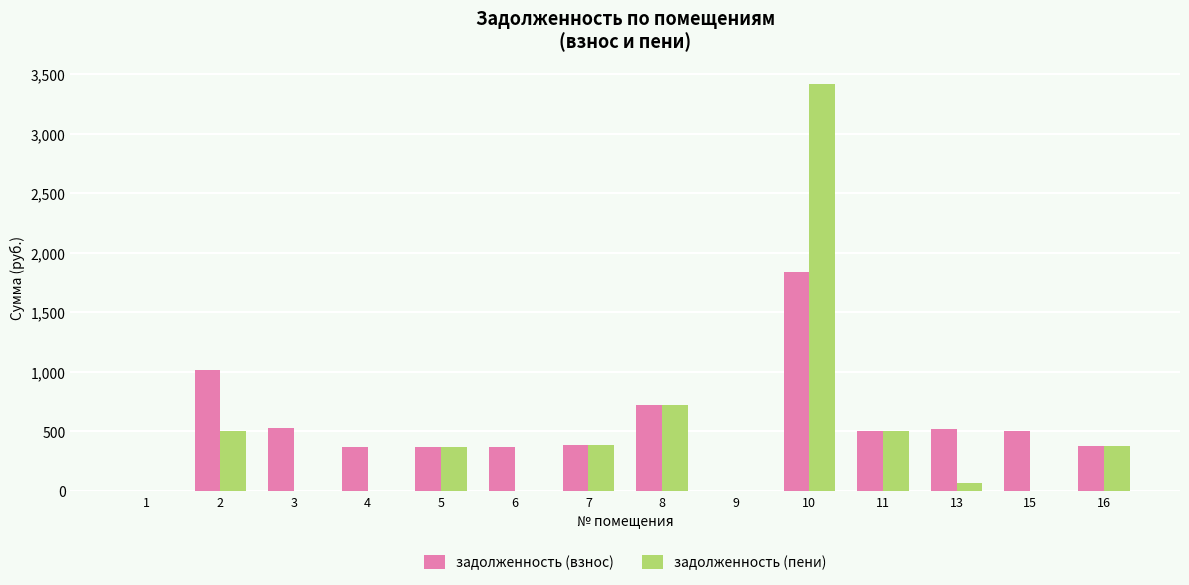

The value of задолженность (взнос) at 1 is 1207.7. True or false?

False